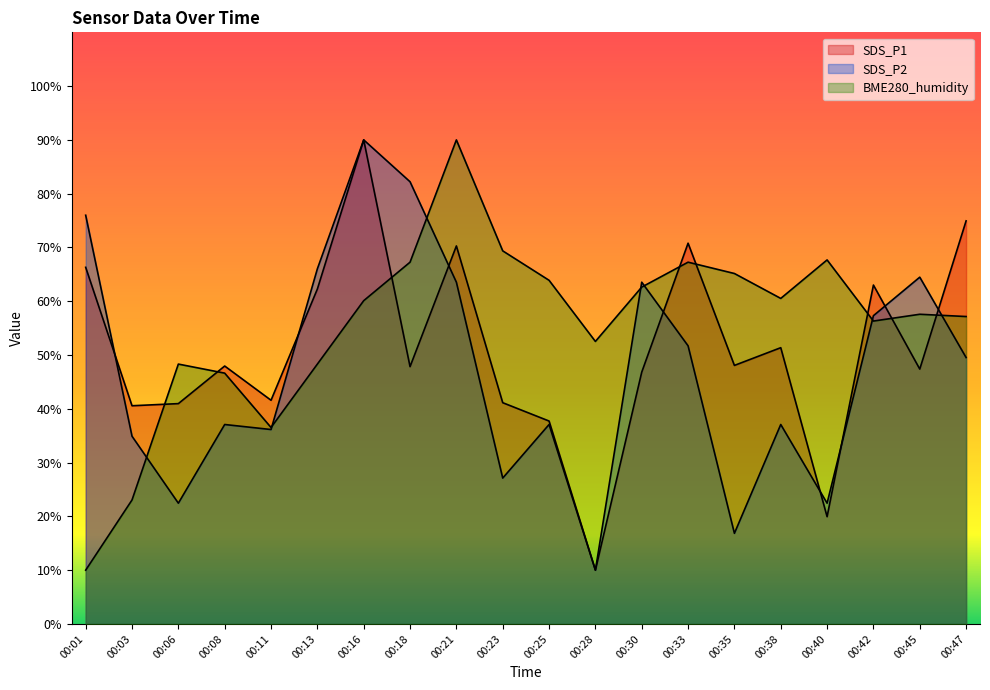

What is the value of the BME280_humidity point at the 20th from the left?

57.2